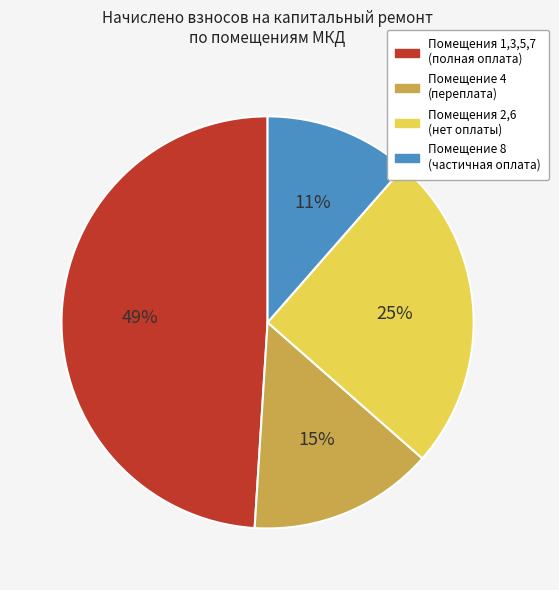

Rank the categories by value from lowest to highest.

Помещение 8 (частичная оплата), Помещение 4 (переплата), Помещения 2,6 (нет оплаты), Помещения 1,3,5,7 (полная оплата)